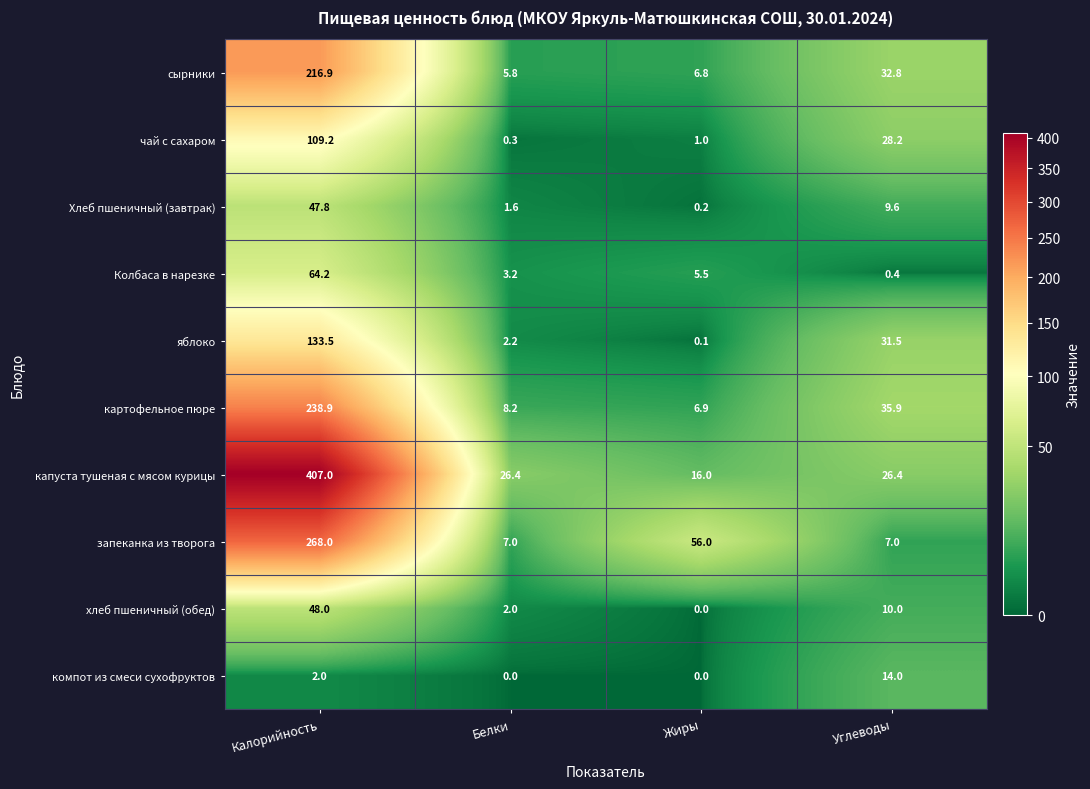

List the labels in order of Хлеб пшеничный (завтрак) value, largest first.

Калорийность, Углеводы, Белки, Жиры